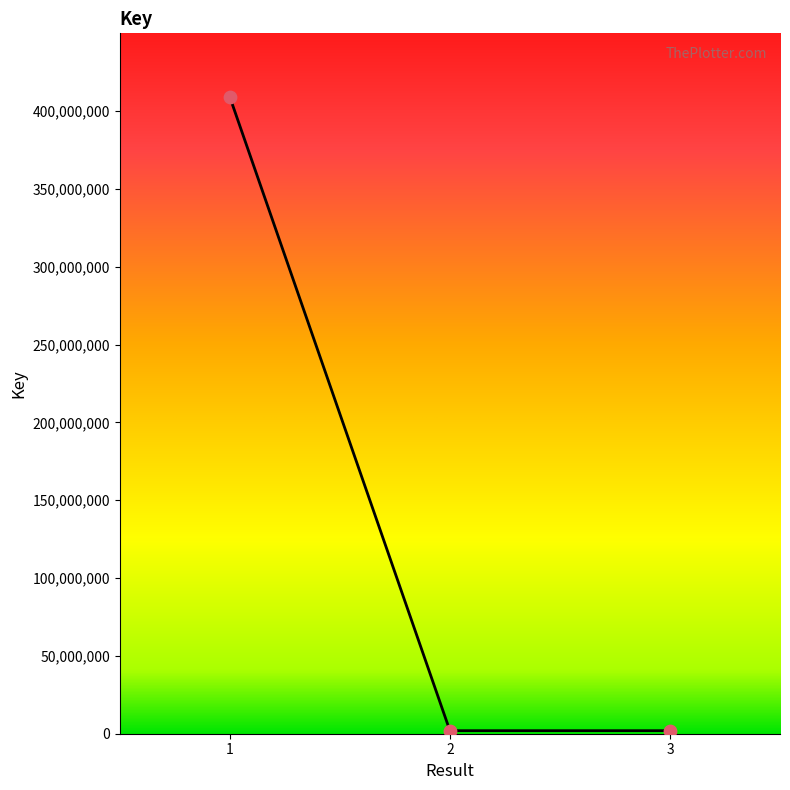

What is the change in value from 1 to 3?

-407026350